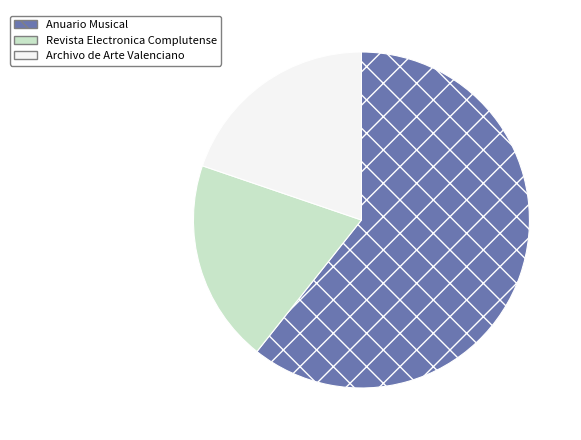

What is the ratio of the value at Anuario Musical to the value at Revista Electronica Complutense?

3.1